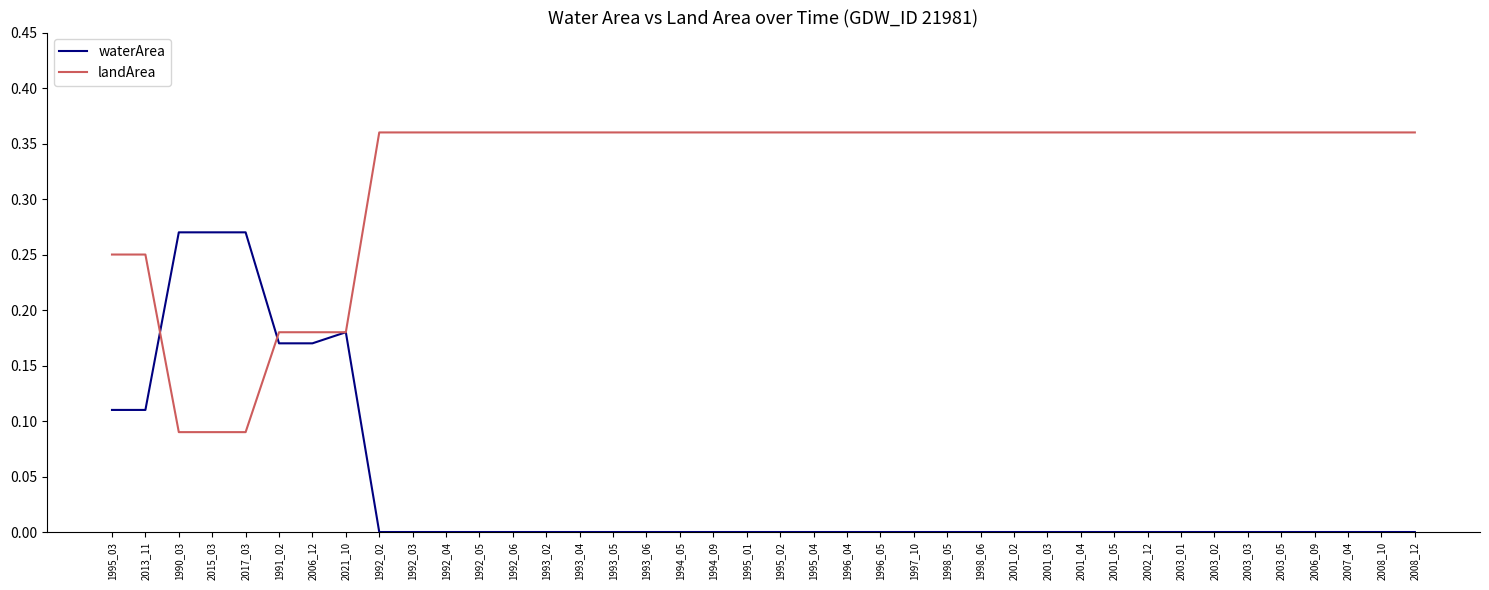

The value of landArea at 1992_05 is 0.1. True or false?

False